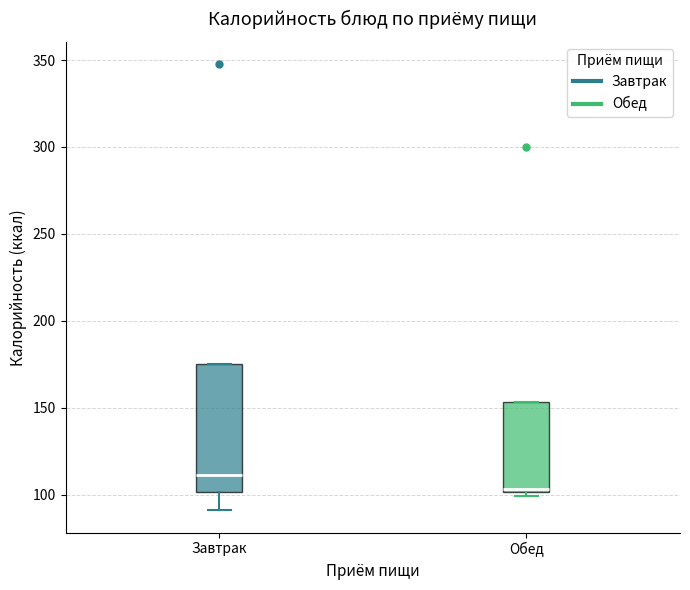

Reading left to right, read every box against the y-axis: the position of its median line, the range the box covers, and the ends of its whiskers. The values are not printed on the chart, so give them approximately, as read against the axis.

Завтрак: median 110, box 100 to 175, whiskers 90 to 175
Обед: median 105, box 100 to 155, whiskers 100 (just below the box's lower edge) to 155